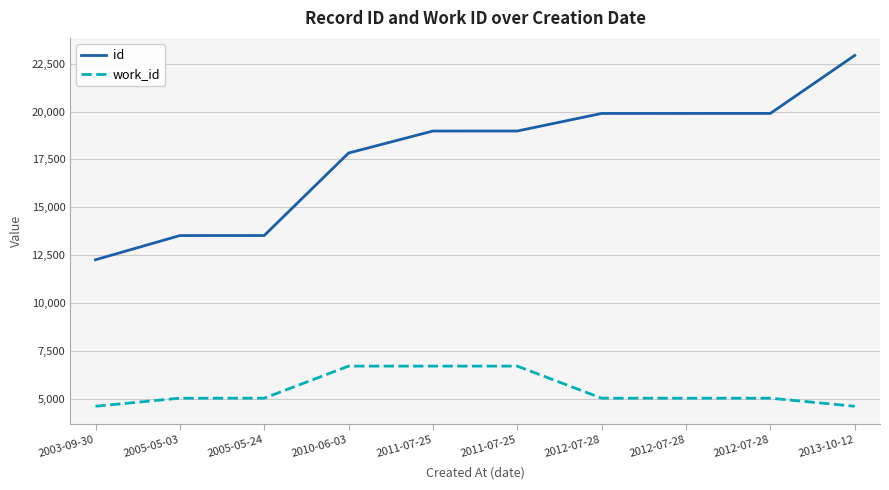

What is the difference between the work_id values at 2003-09-30 and 2010-06-03?

2097